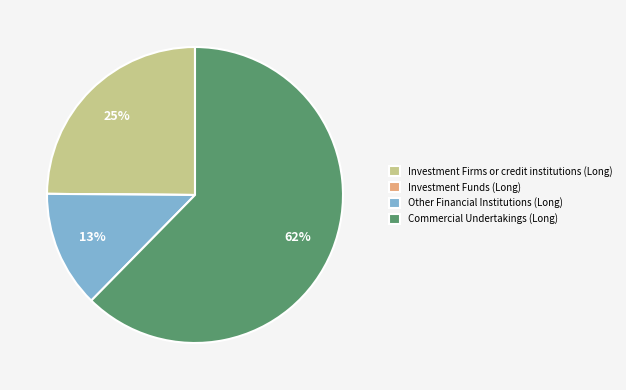

Which has a higher value, Commercial Undertakings (Long) or Investment Firms or credit institutions (Long)?

Commercial Undertakings (Long)